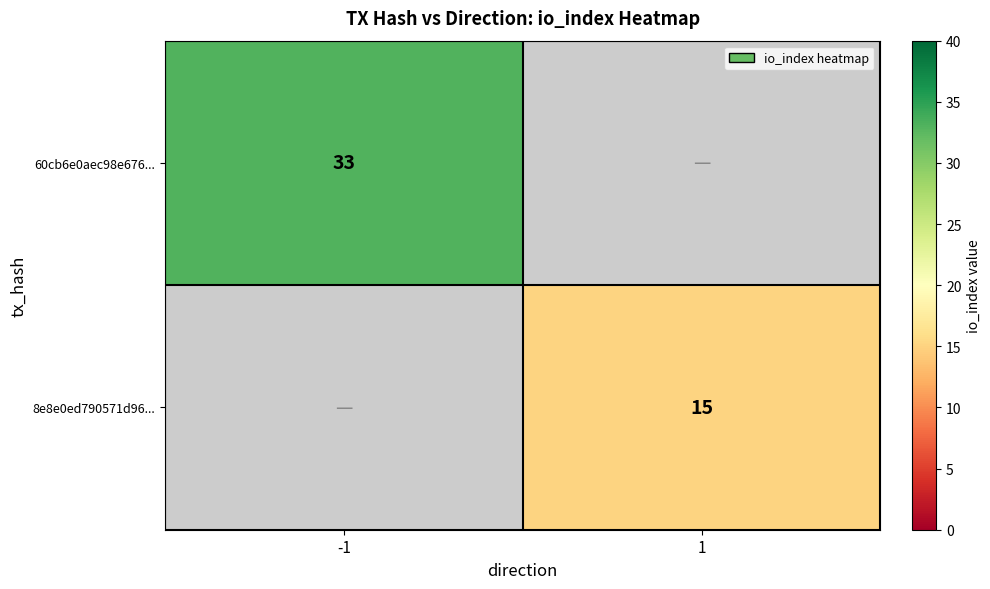

The value of 60cb6e0aec98e676... at -1 is 57. True or false?

False